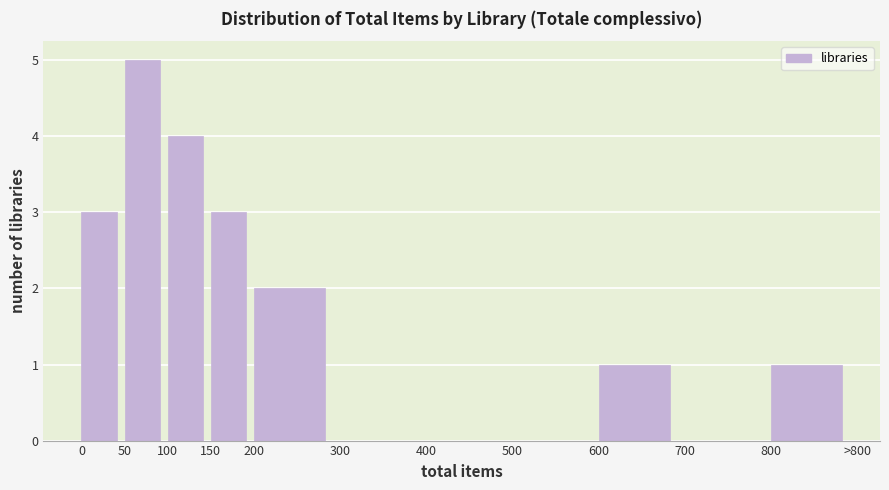

Reading left to right, what are all the values shown in this chart?

0=3	50=5	100=4	150=3	200=2	300=0	400=0	500=0	600=1	700=0	800=1